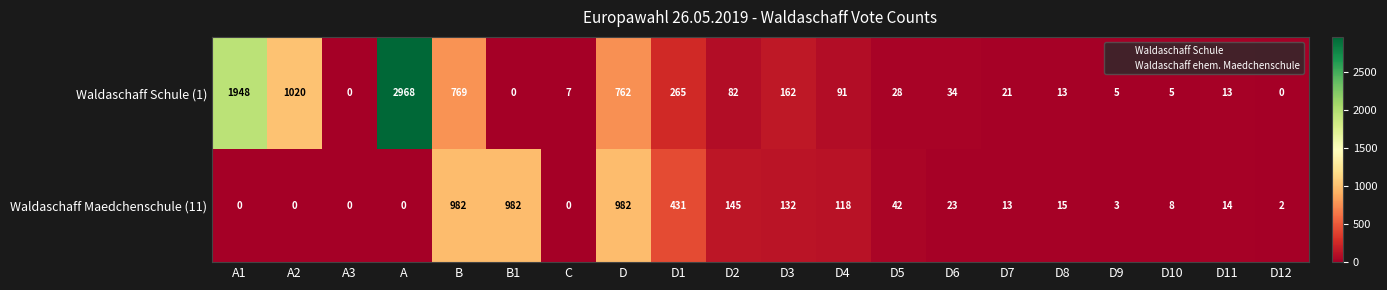

What is the total value across all series at B1?

982